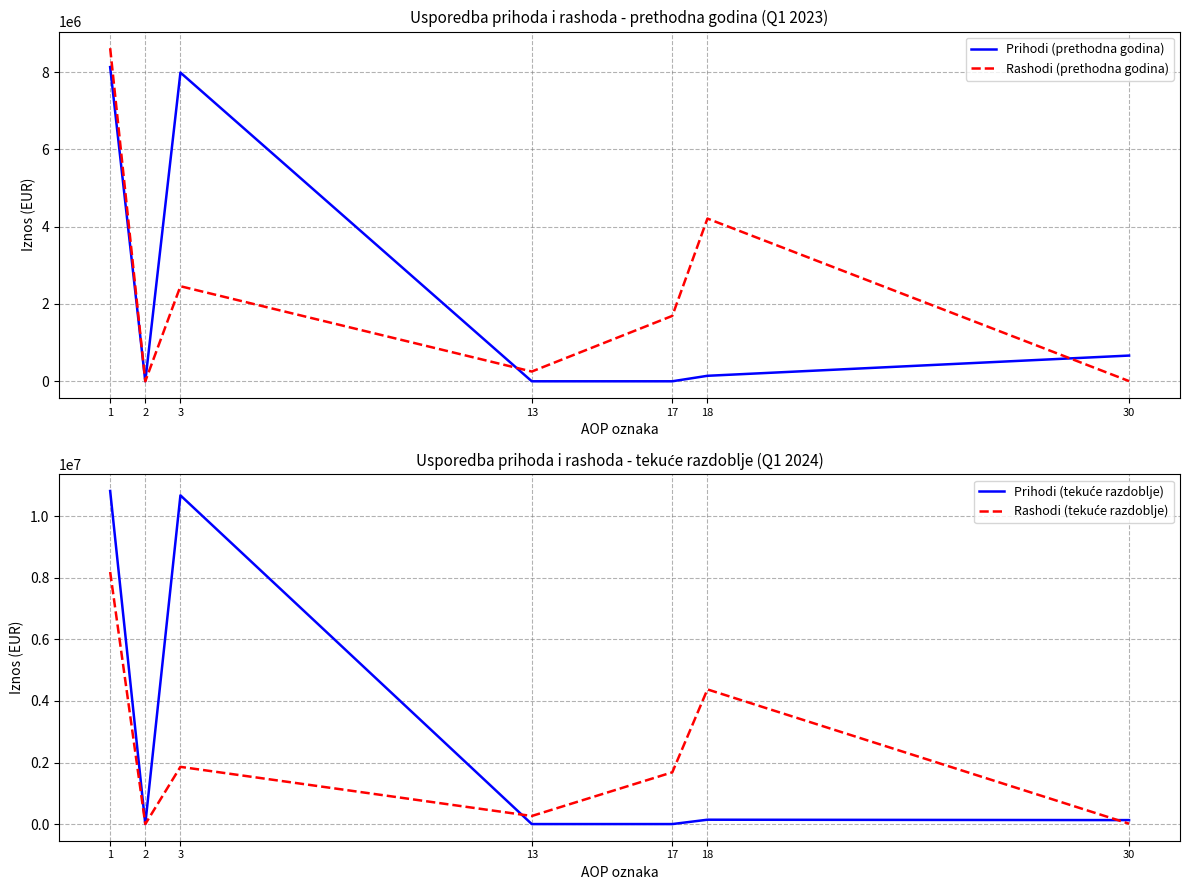

Is it true that Rashodi (tekuće razdoblje) equals 0 at 2?

True